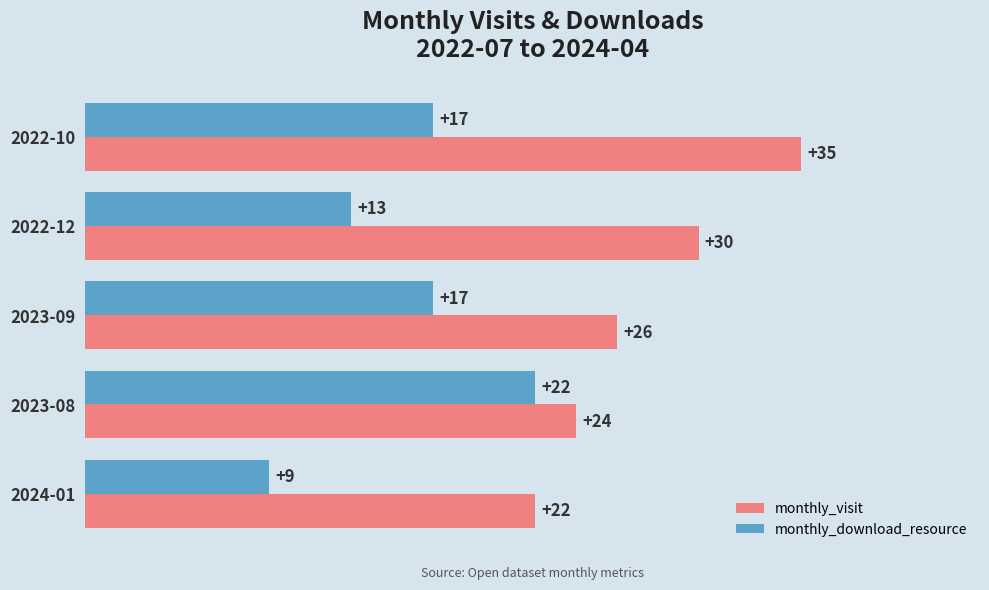

True or false: monthly_visit has a value of 26 at 2023-09.

True